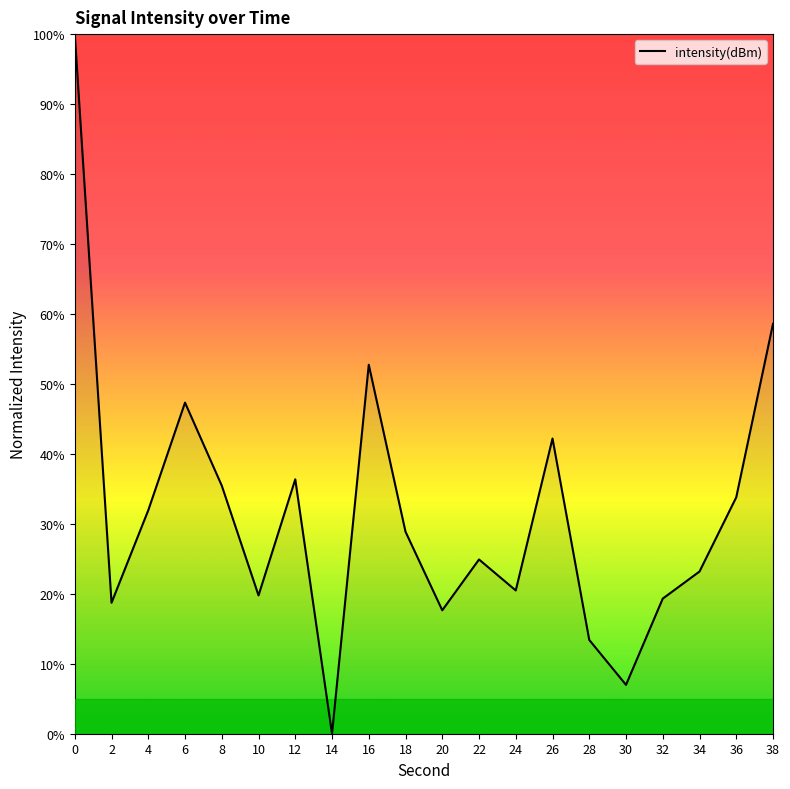

At which category does the chart reach its minimum across all series?

14